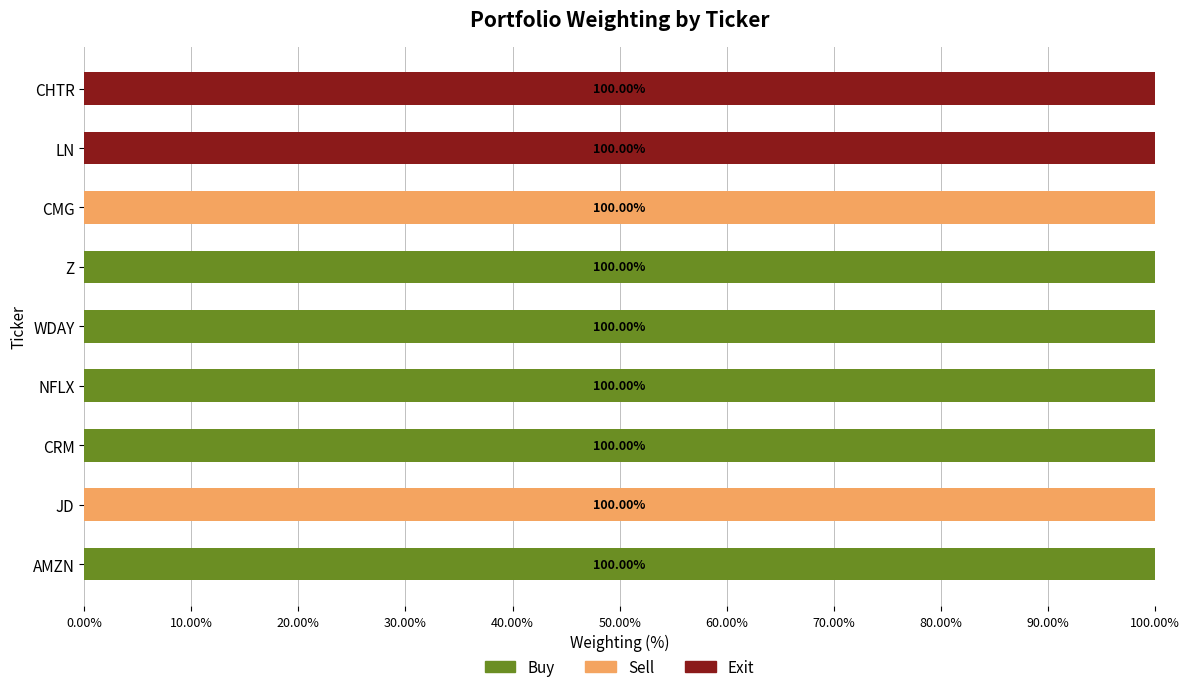

What is the total value across all series at WDAY?

100